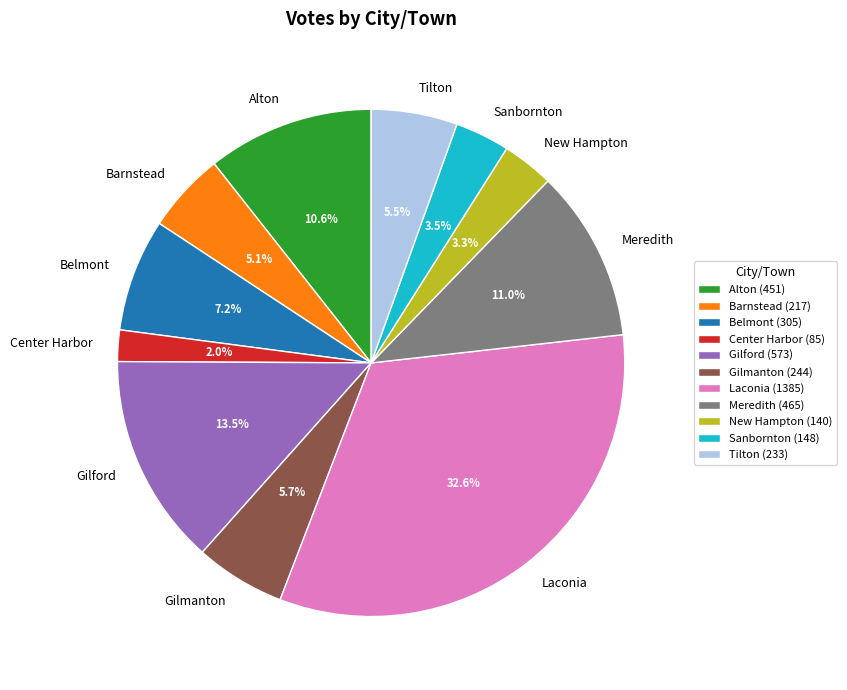

What portion of the pie excludes Center Harbor?

98.0%